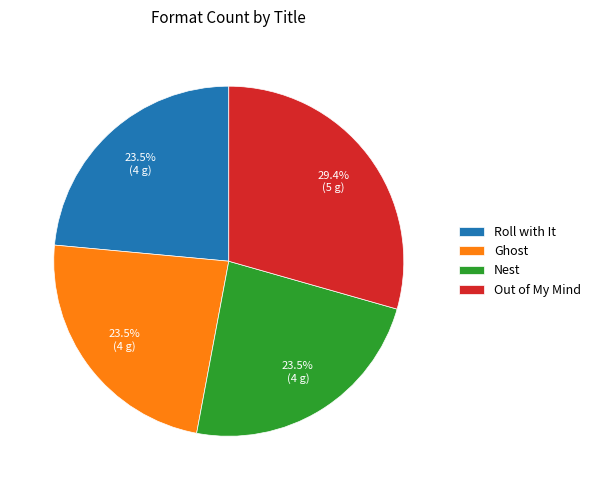

To the nearest percent, what is the difference between the largest and smallest slice percentages?

6%